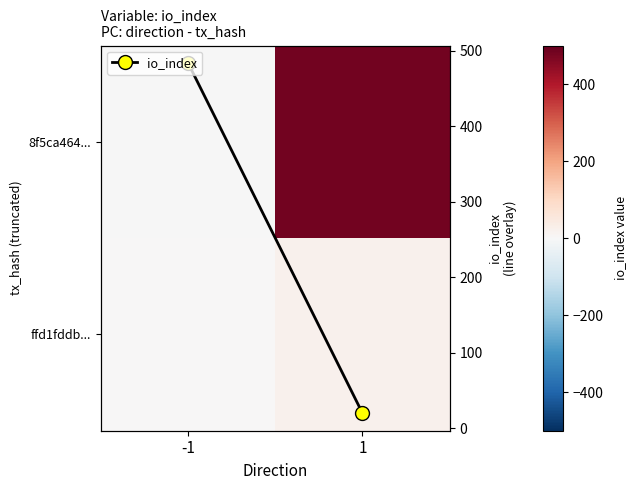

The ffd1fddb... series shows 1 at -1. True or false?

True